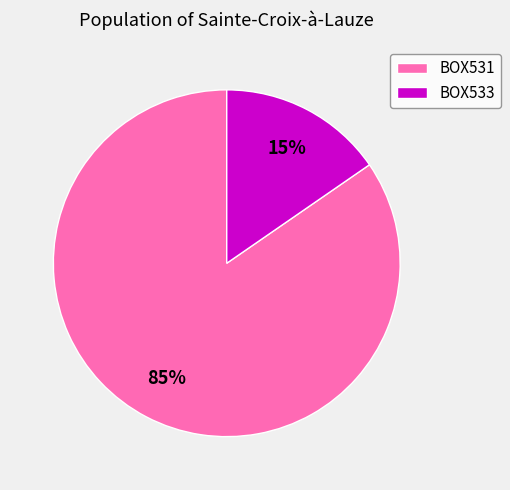

To the nearest percent, what is the average slice percentage?

50%